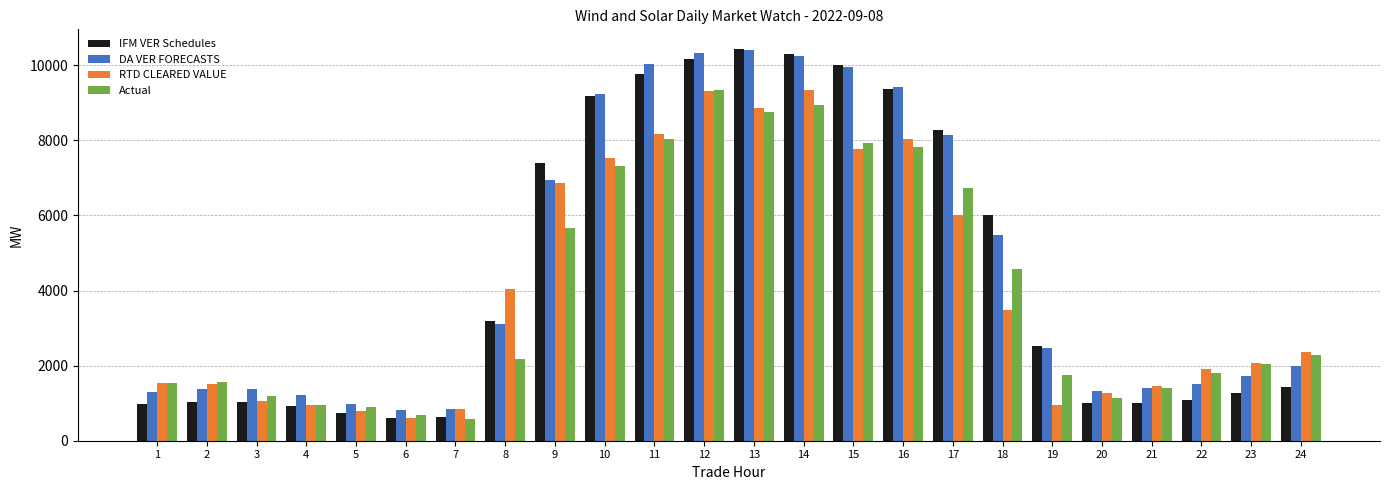

How many bars are there in each group?

4